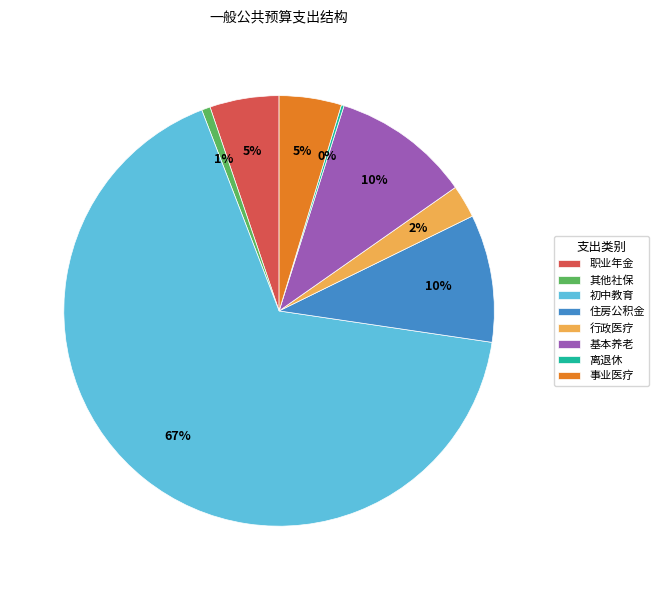

To the nearest percent, what portion does 行政医疗 represent?

2%